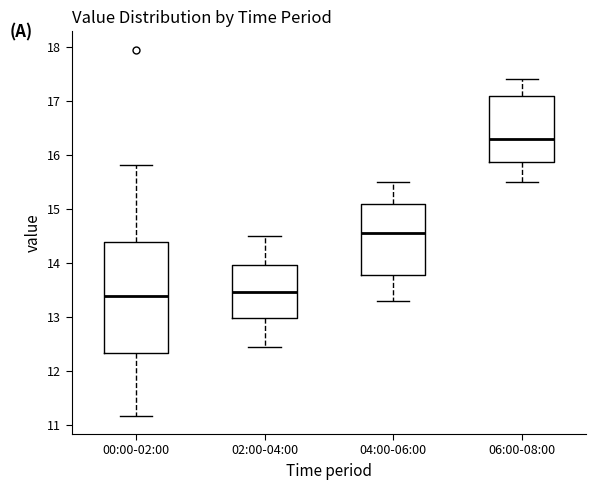

Which box is the tallest, from its lower edge to its upper edge?

00:00-02:00